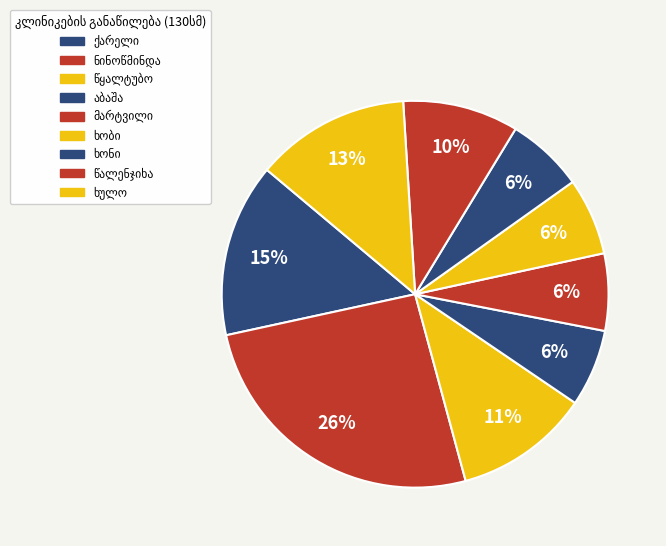

Which category has the biggest portion of the pie?

ნინოწმინდა